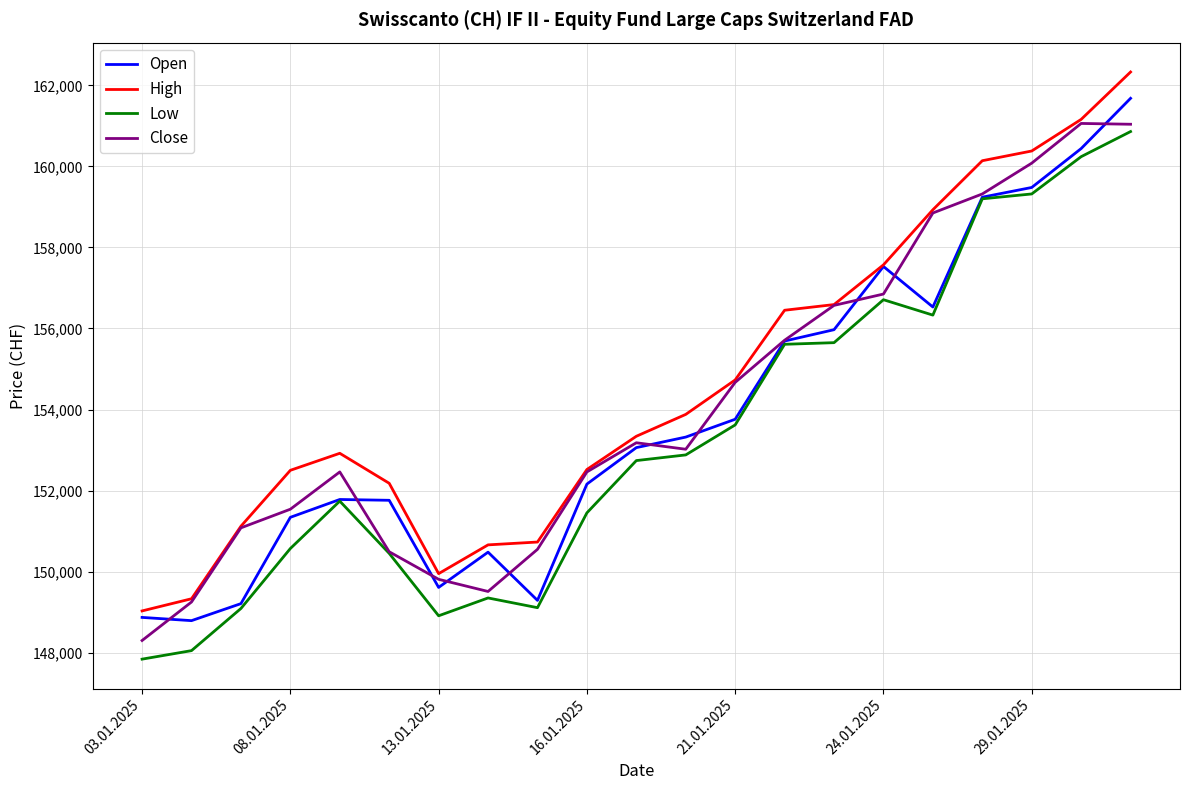

List the series in order of their peak value, lowest first.

Low, Close, Open, High